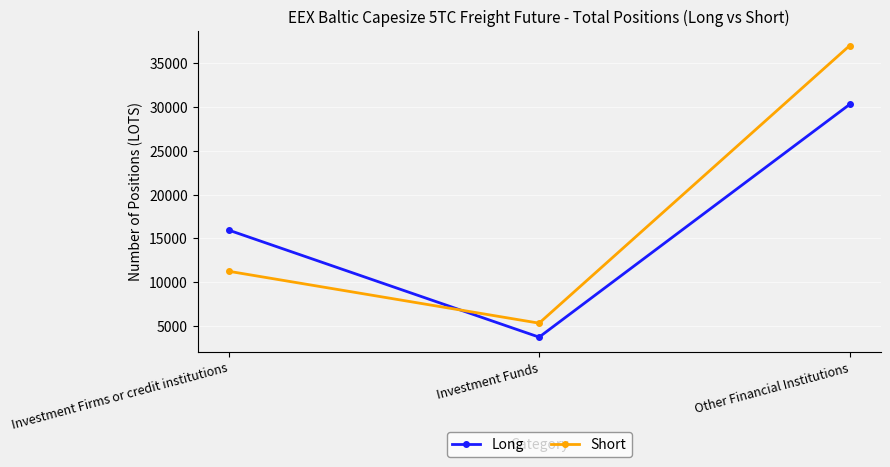

List the series in order of their overall mean, highest first.

Short, Long